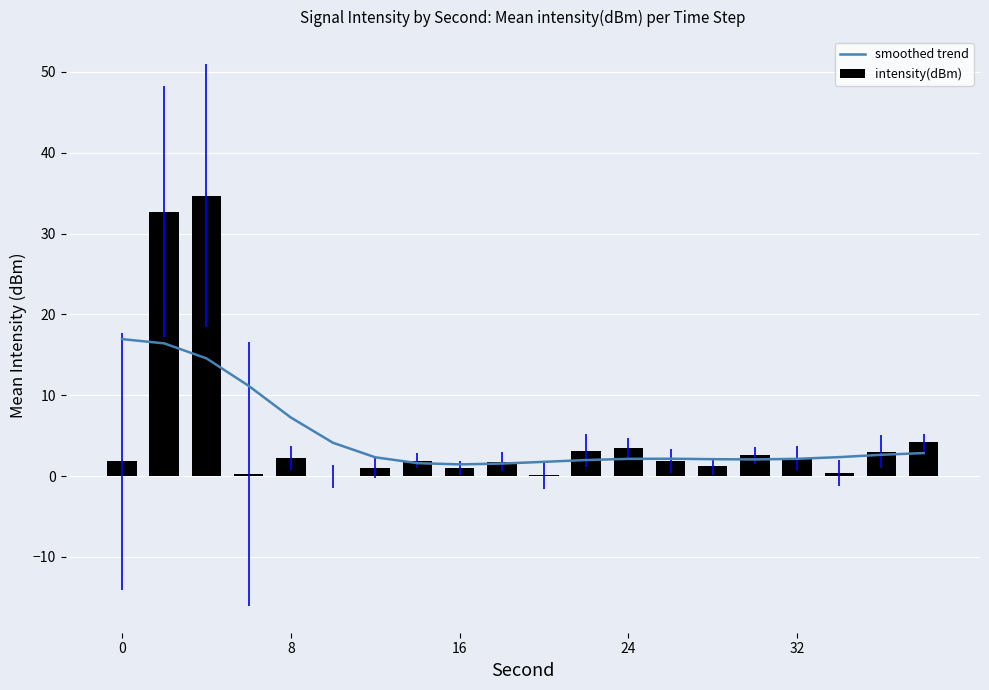

What is the difference between the maximum and minimum values in the intensity(dBm) series?

34.7